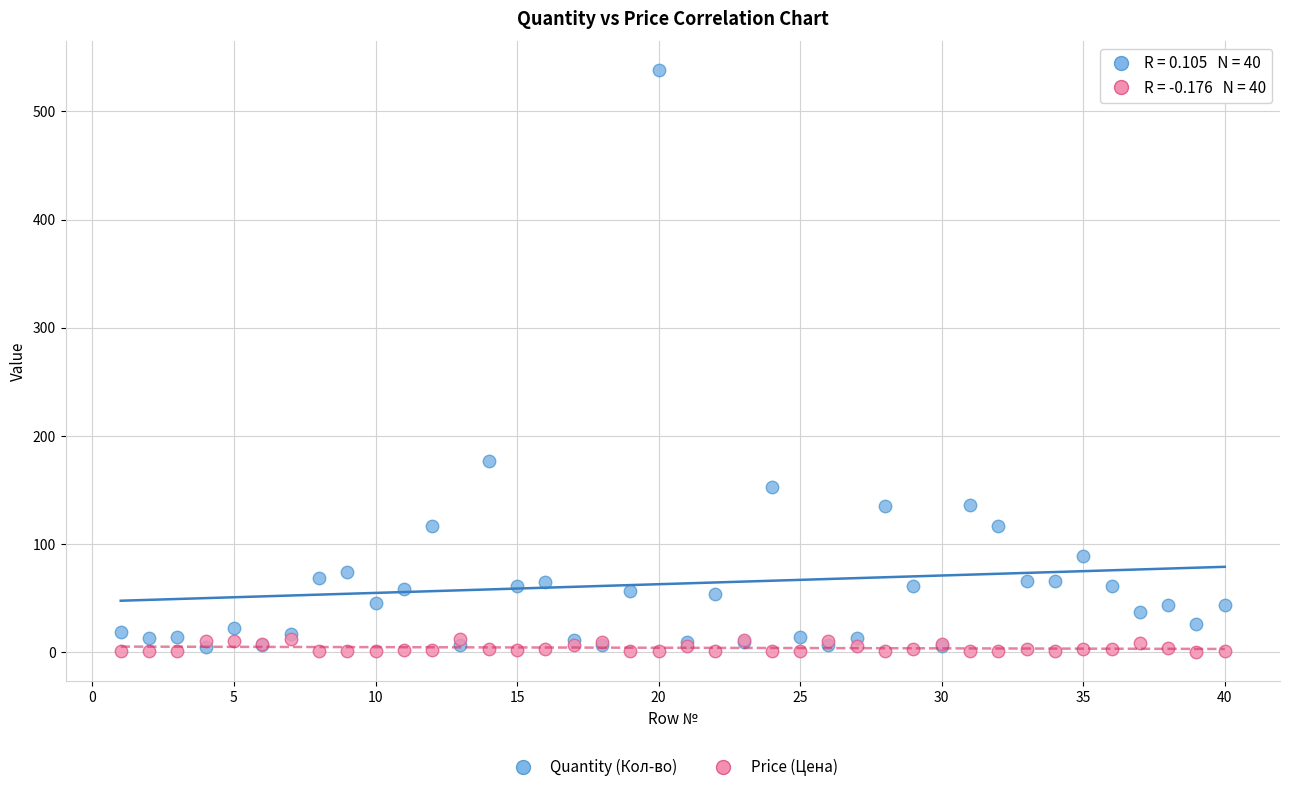

Across all series, what Y value is closest to 269?

177.0